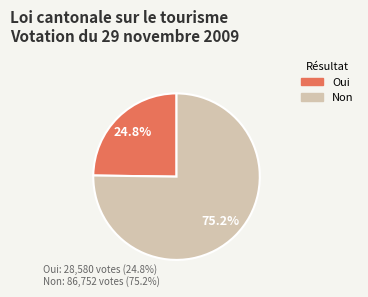

Is it true that Oui is 32% of the pie?

False